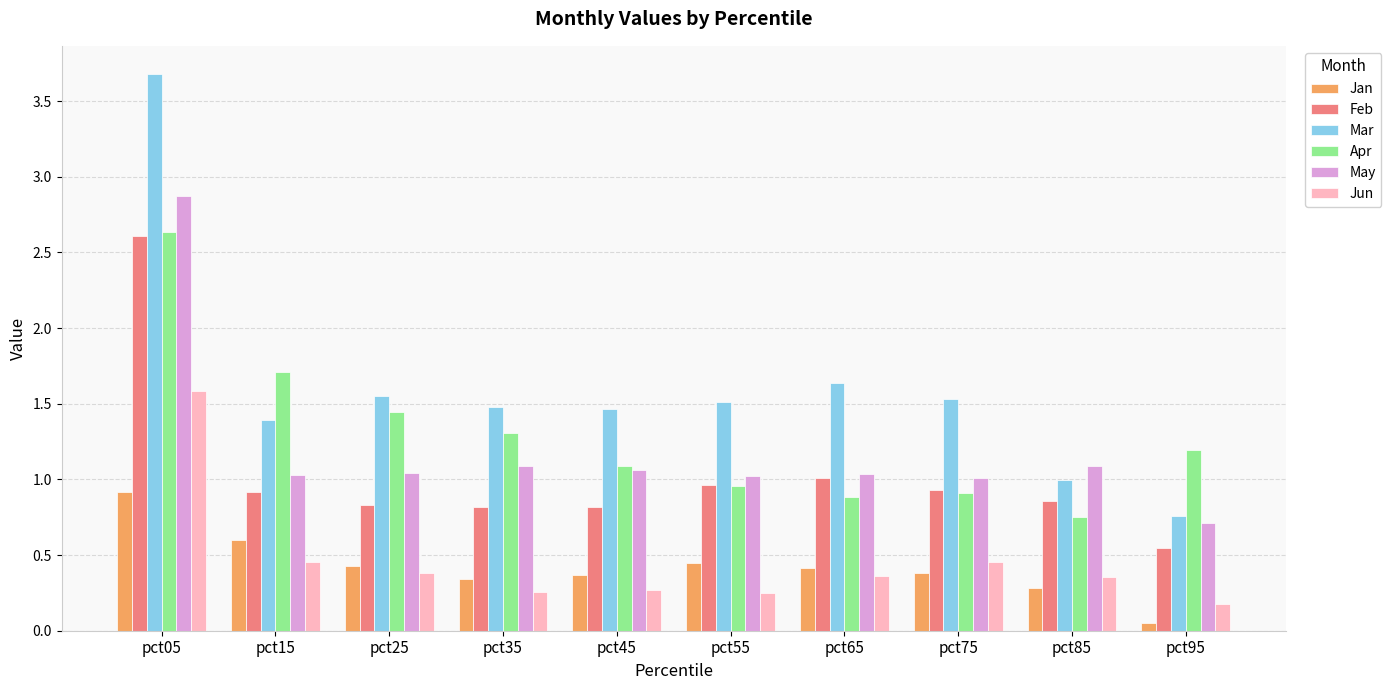

Where does the Apr series first go above 1?

pct05